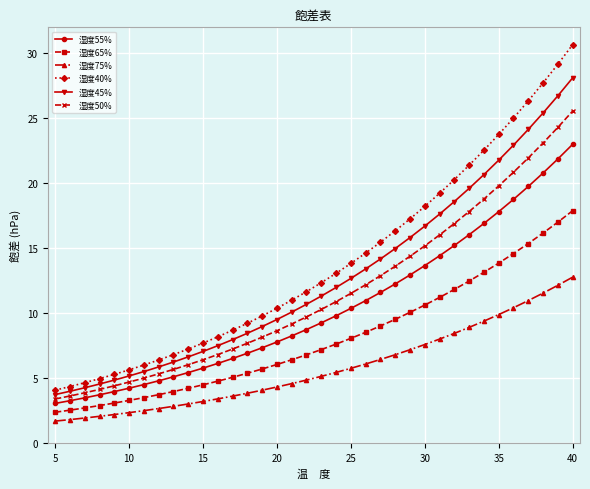

What is the value of the 湿度65% point at the 33rd from the left?

15.4